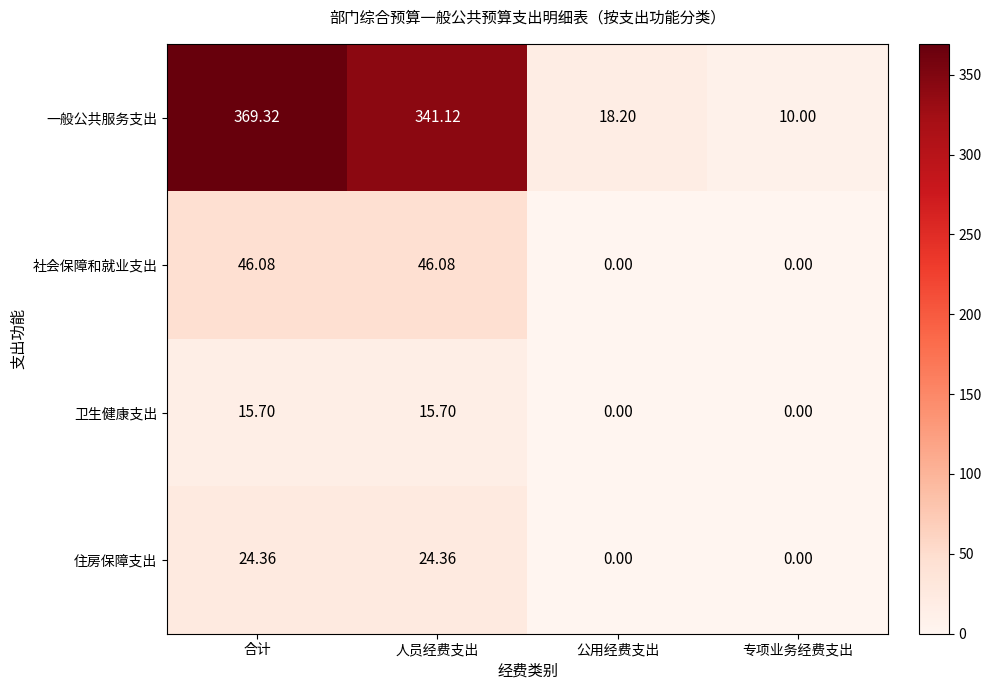

At which category does the chart reach its peak across all series?

合计